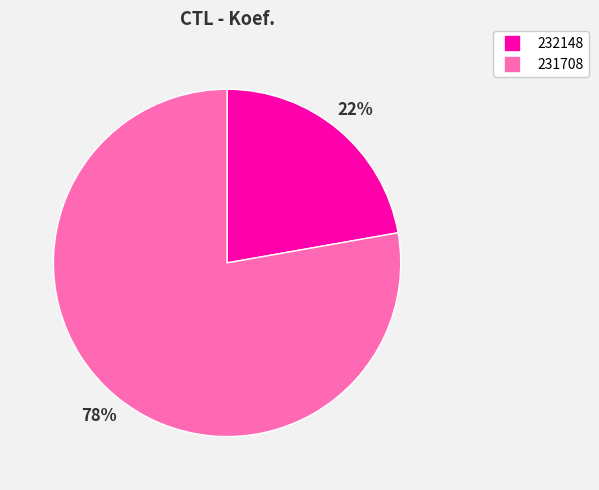

How many slices are in this pie chart?

2